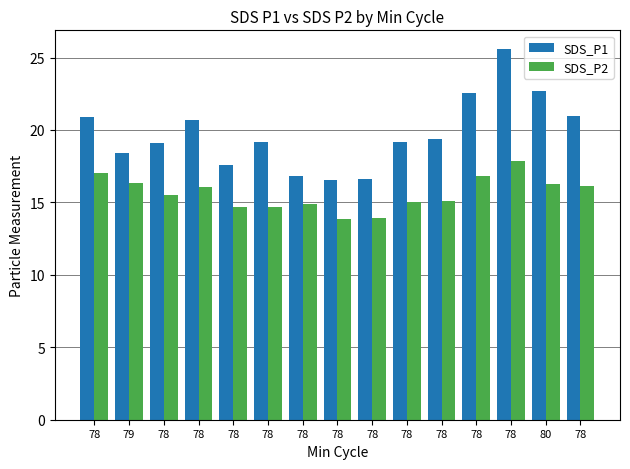

Which has a higher value, 78 or 78?

78